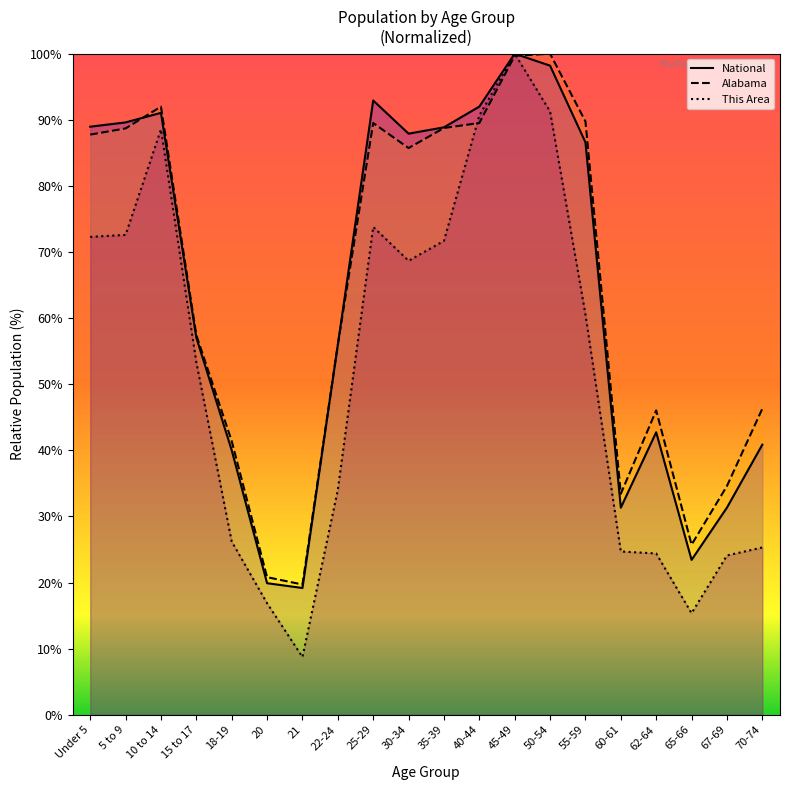

What is the label of the 3rd point from the left?

10 to 14